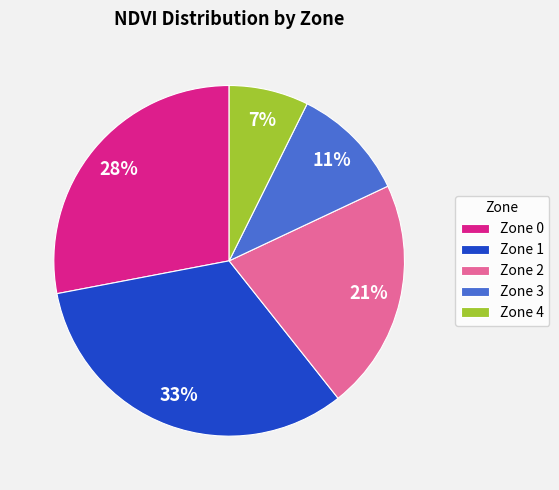

What is the largest slice in the pie chart?

Zone 1